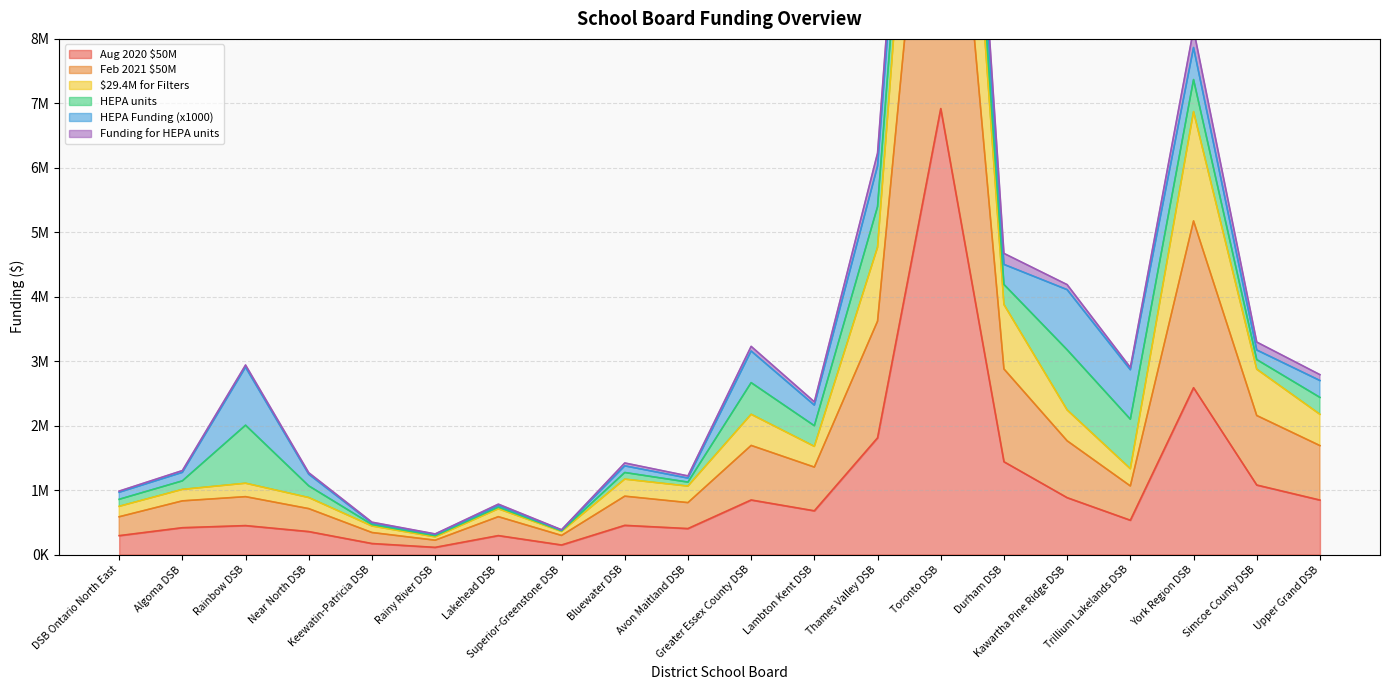

At which category does $29.4M for Filters reach its first local peak?

Rainbow DSB